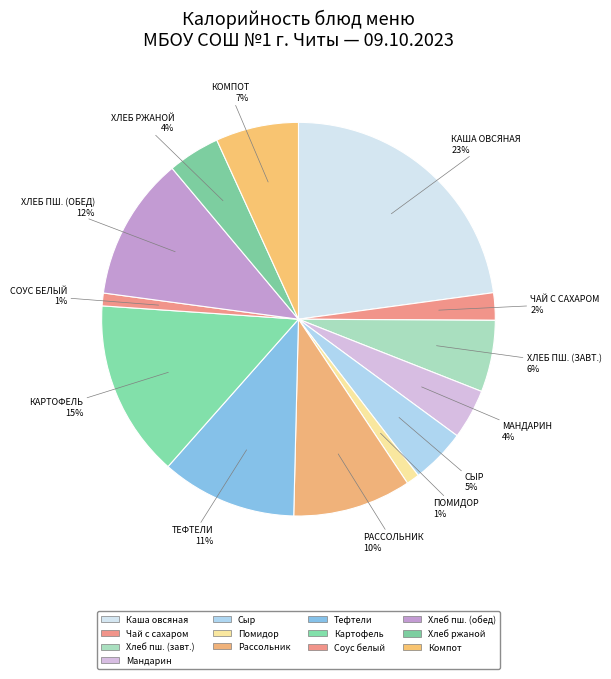

How many segments does this pie chart have?

13